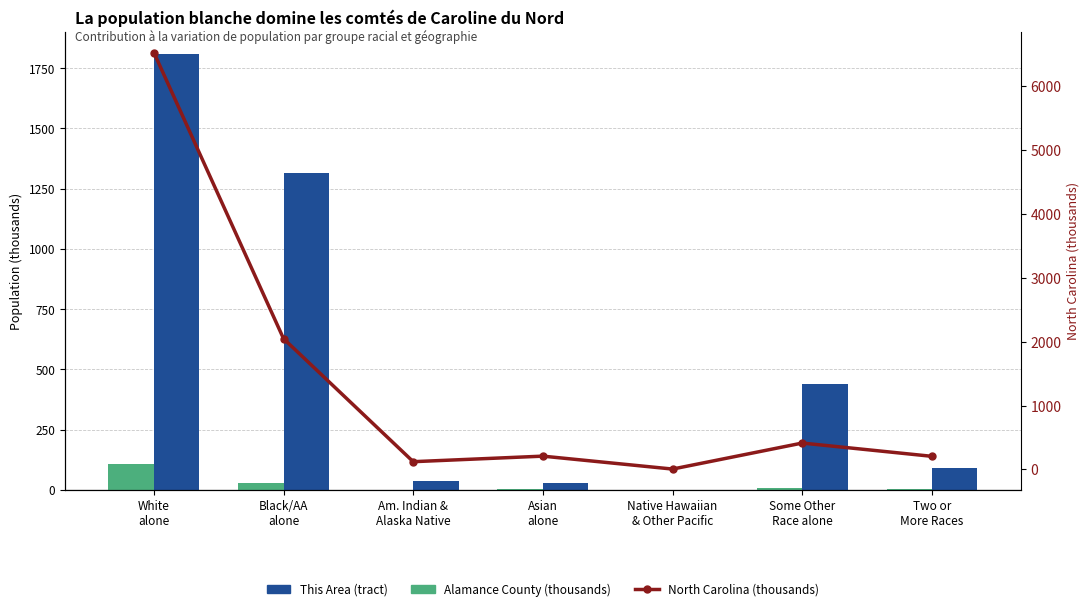

What position from the right is Two or
More Races?

1